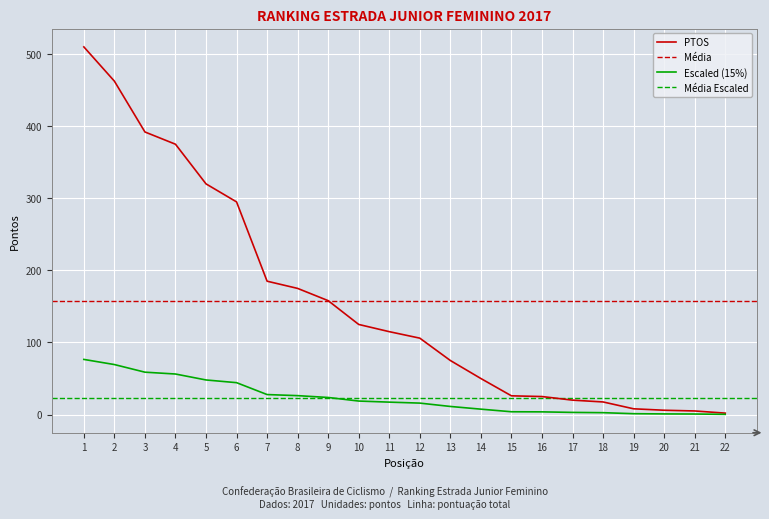

What is the change in value from 10 to 16?

-100.0